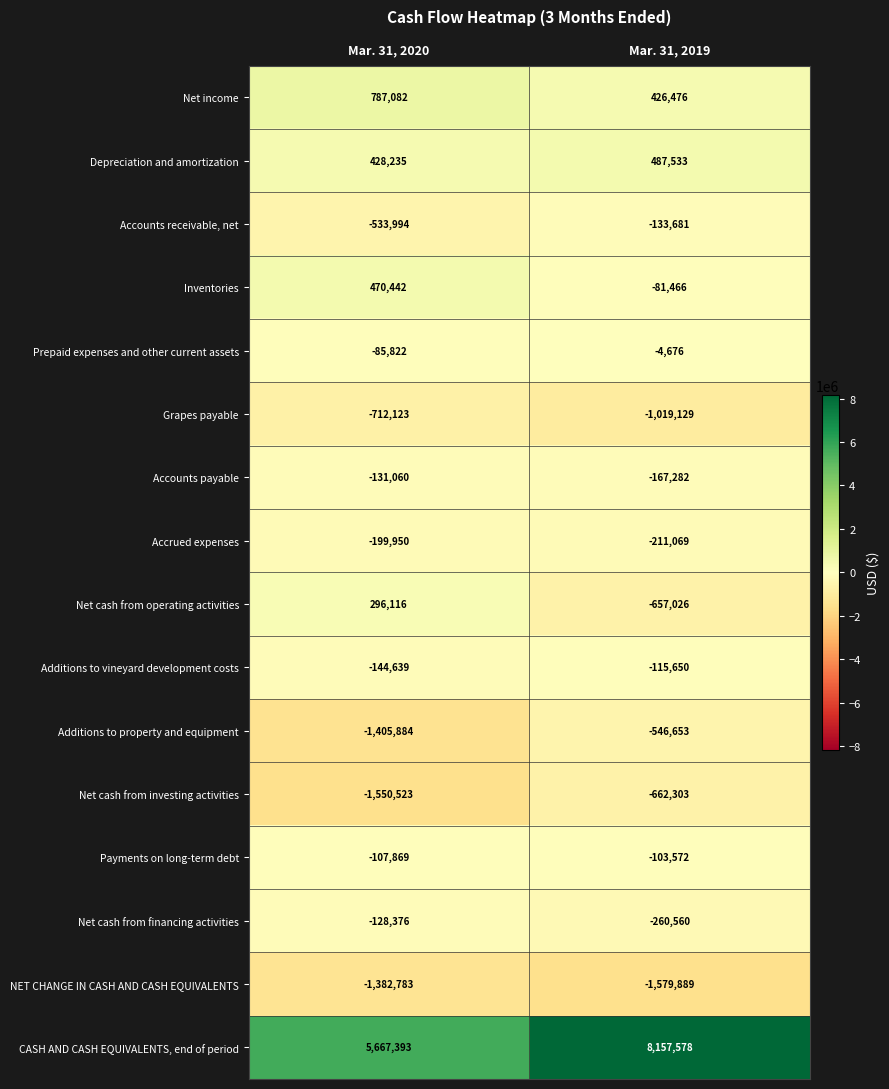

What is the sum of the Net cash from investing activities values at Mar. 31, 2019 and Mar. 31, 2020?

-2212826